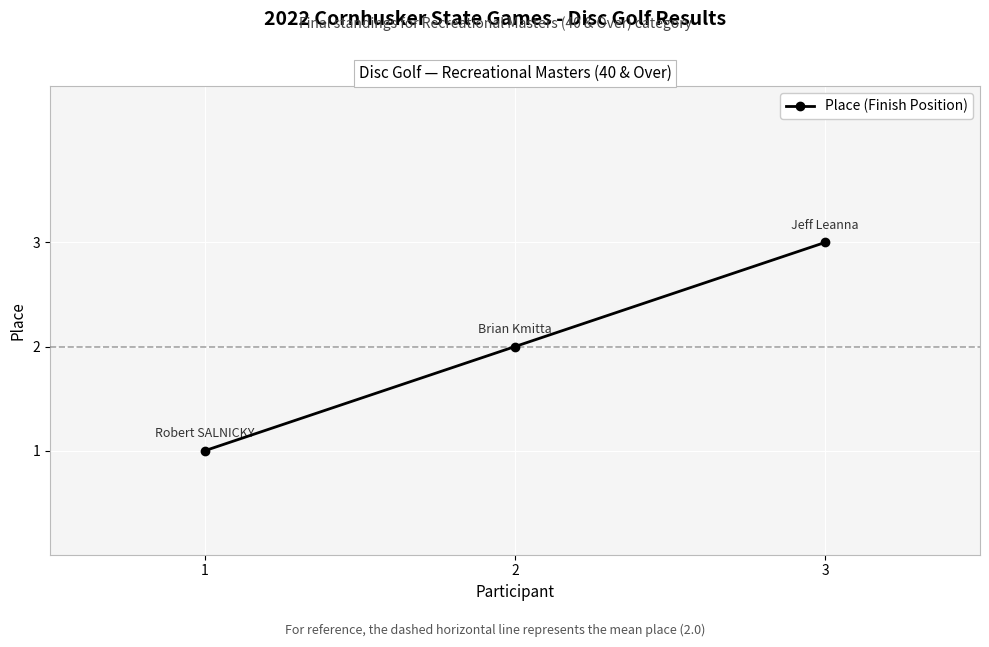

The value at 2 is 2. True or false?

True